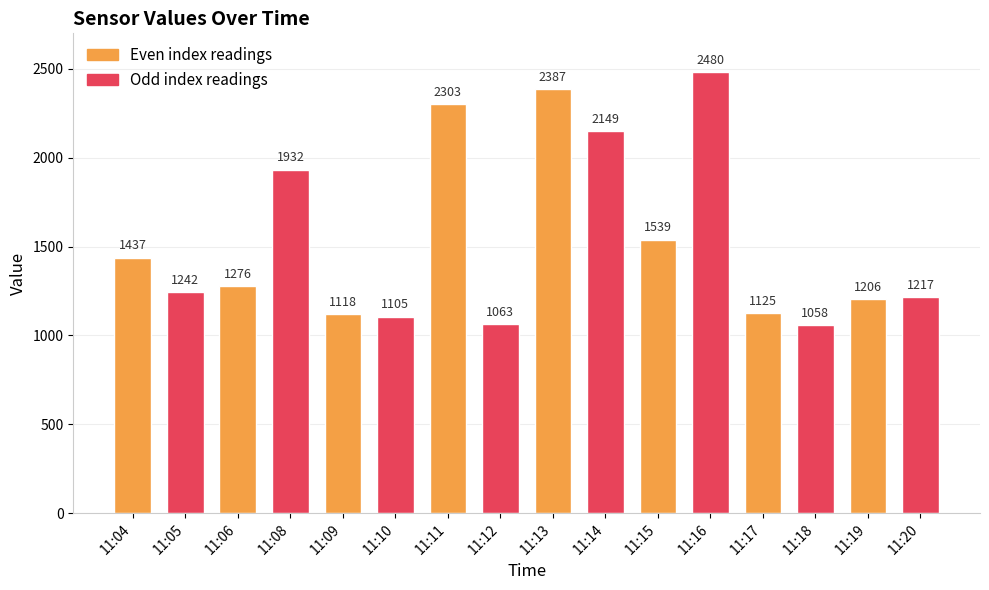

Reading left to right, what are all the values shown in this chart?

11:04=1437	11:05=1242	11:06=1276	11:08=1932	11:09=1118	11:10=1105	11:11=2303	11:12=1063	11:13=2387	11:14=2149	11:15=1539	11:16=2480	11:17=1125	11:18=1058	11:19=1206	11:20=1217